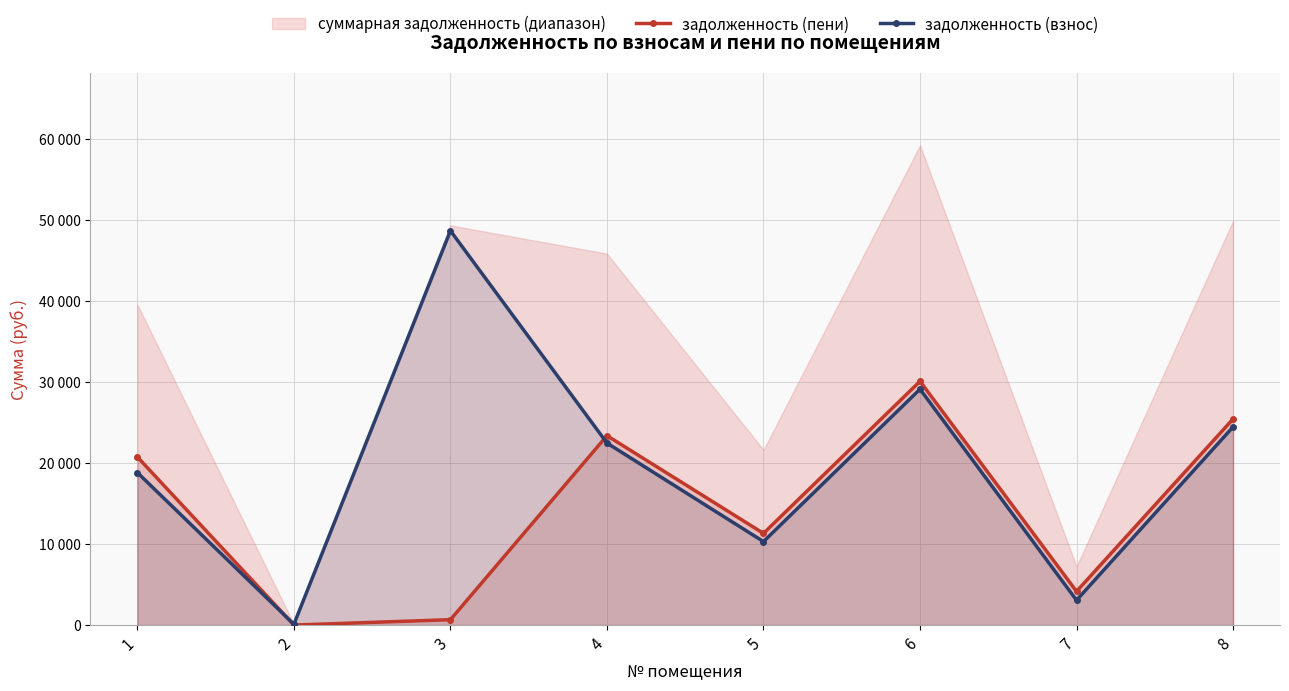

Rank the series by their average value, from lowest to highest.

задолженность (пени), задолженность (взнос)